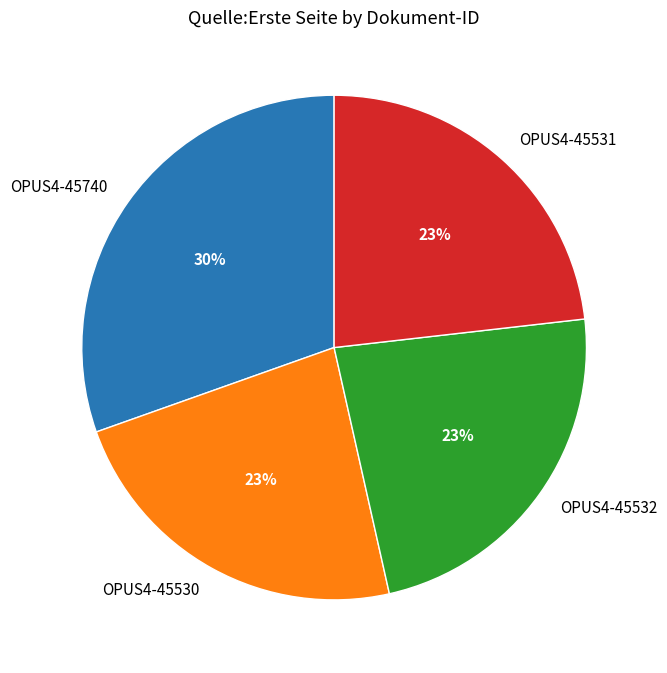

Is the sum of OPUS4-45531 and OPUS4-45740 greater than half?

Yes